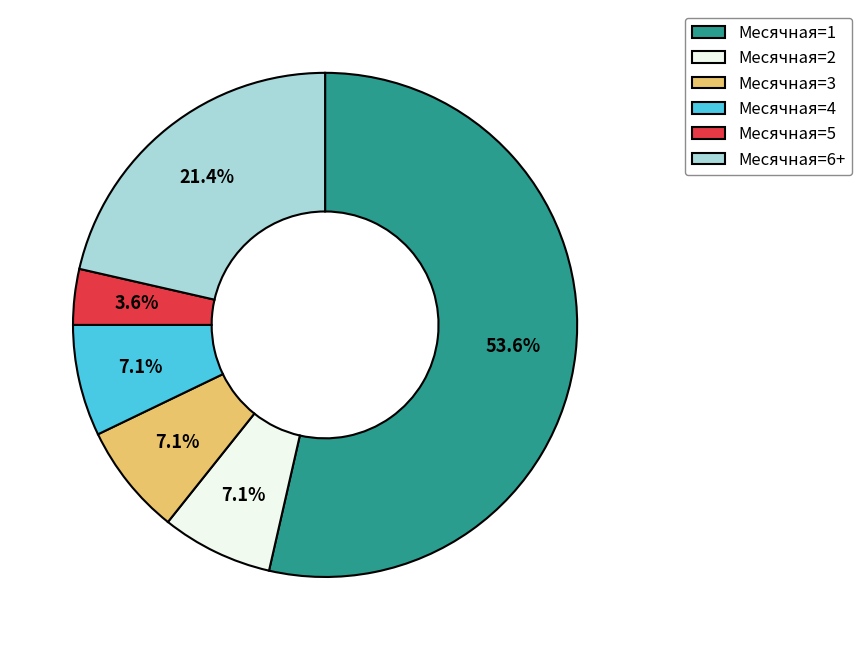

Between Месячная=6+ and Месячная=1, which is larger?

Месячная=1